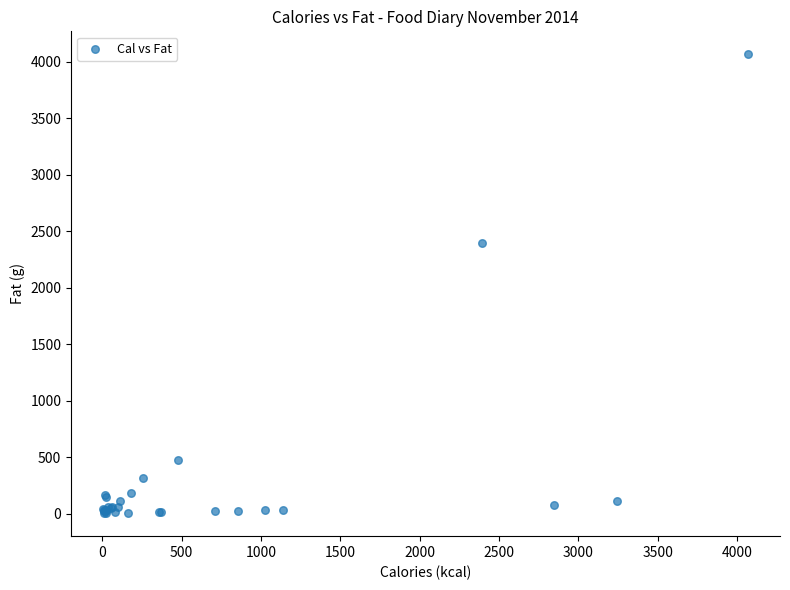

What Y value in the scatter plot is closest to 2035?

2394.8